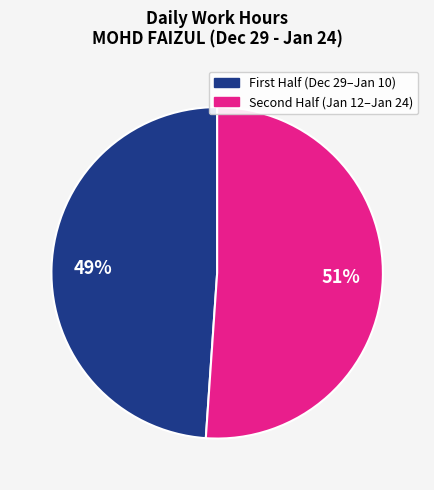

Is there any slice that represents more than half of the pie?

Yes